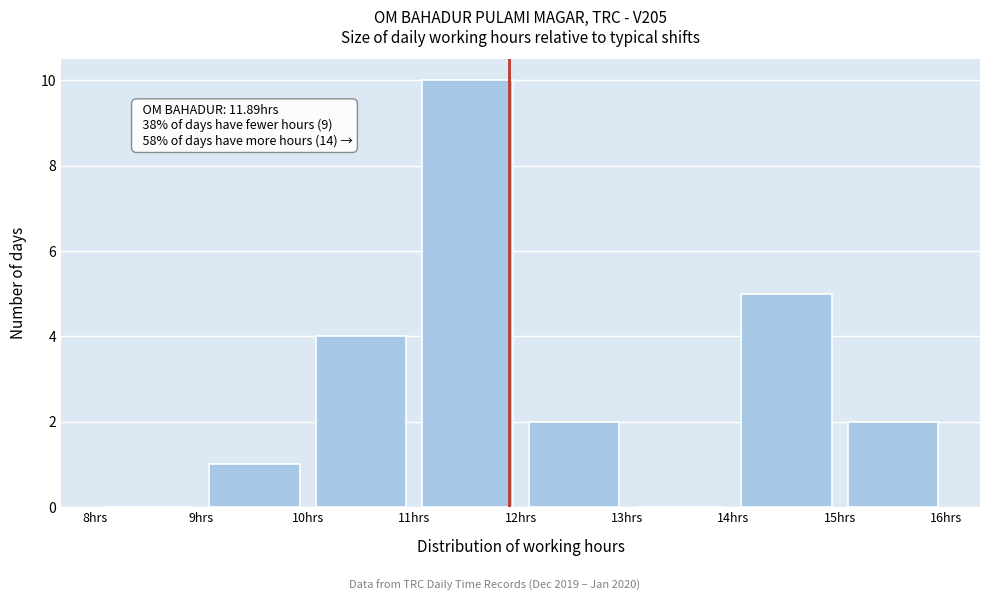

Which range on the x-axis has the tallest bar?

11 to 12